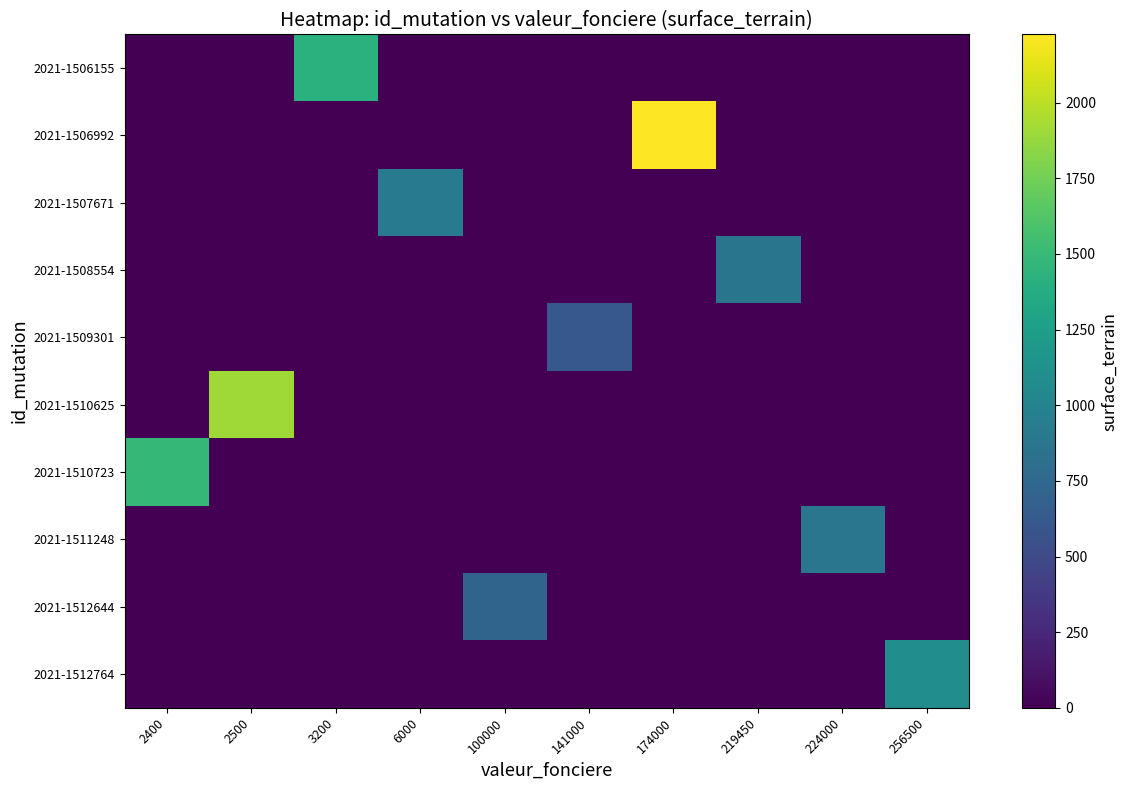

Reading left to right, extract all data points from this chart.

2021-1506155: 2400=0	2500=0	3200=1420	6000=0	100000=0	141000=0	174000=0	219450=0	224000=0	256500=0
2021-1506992: 2400=0	2500=0	3200=0	6000=0	100000=0	141000=0	174000=2225	219450=0	224000=0	256500=0
2021-1507671: 2400=0	2500=0	3200=0	6000=911	100000=0	141000=0	174000=0	219450=0	224000=0	256500=0
2021-1508554: 2400=0	2500=0	3200=0	6000=0	100000=0	141000=0	174000=0	219450=868	224000=0	256500=0
2021-1509301: 2400=0	2500=0	3200=0	6000=0	100000=0	141000=609	174000=0	219450=0	224000=0	256500=0
2021-1510625: 2400=0	2500=1904	3200=0	6000=0	100000=0	141000=0	174000=0	219450=0	224000=0	256500=0
2021-1510723: 2400=1484	2500=0	3200=0	6000=0	100000=0	141000=0	174000=0	219450=0	224000=0	256500=0
2021-1511248: 2400=0	2500=0	3200=0	6000=0	100000=0	141000=0	174000=0	219450=0	224000=873	256500=0
2021-1512644: 2400=0	2500=0	3200=0	6000=0	100000=714	141000=0	174000=0	219450=0	224000=0	256500=0
2021-1512764: 2400=0	2500=0	3200=0	6000=0	100000=0	141000=0	174000=0	219450=0	224000=0	256500=1094